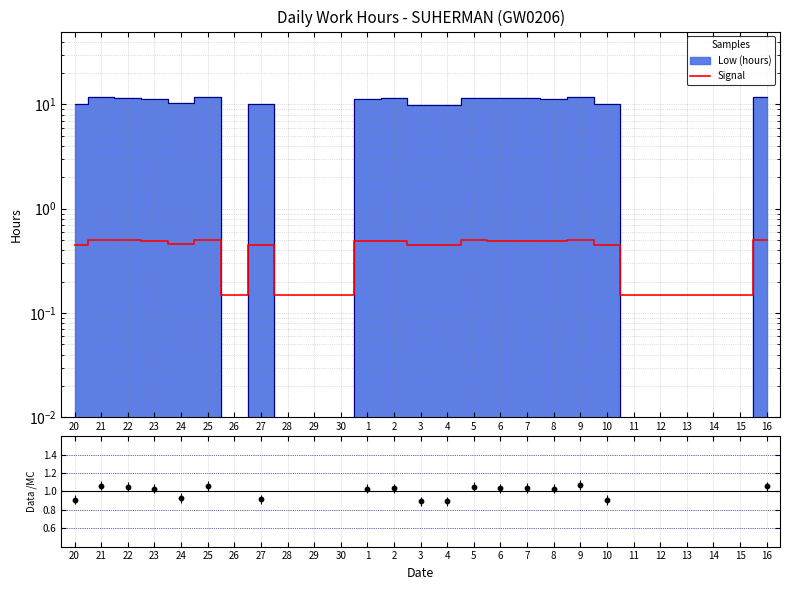

What is the change in value from 9 to 11?

-0.4